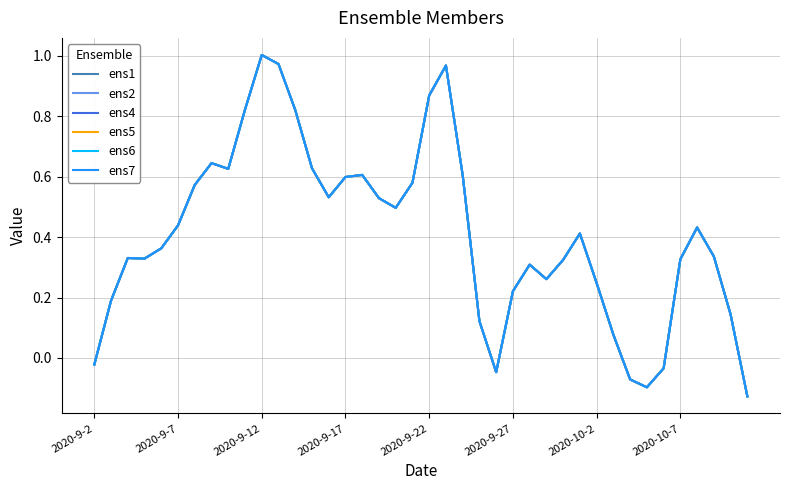

Does the chart have visible grid lines?

Yes